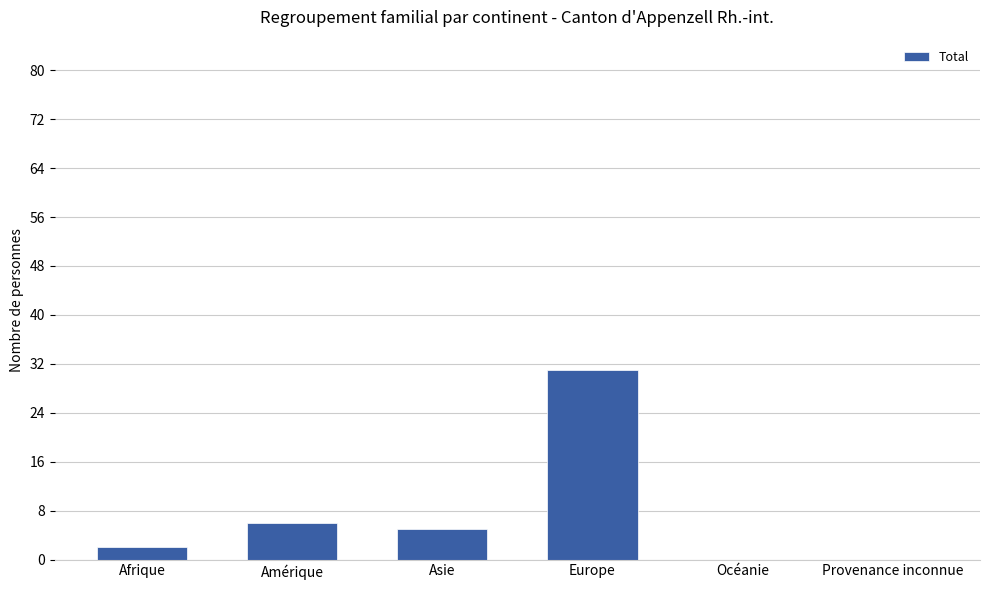

Read the value at Europe, to the nearest 5.

30